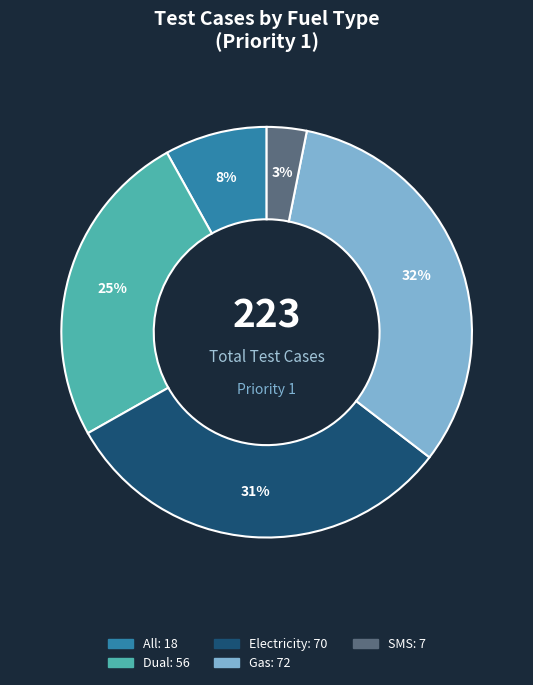

Combined, do SMS and Electricity account for over 50%?

No